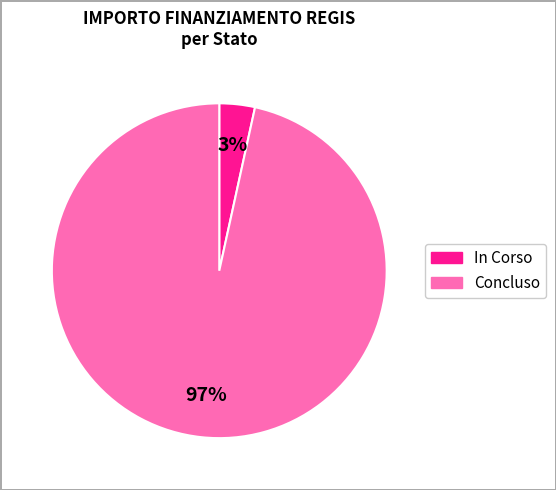

Is there any slice that represents more than half of the pie?

Yes